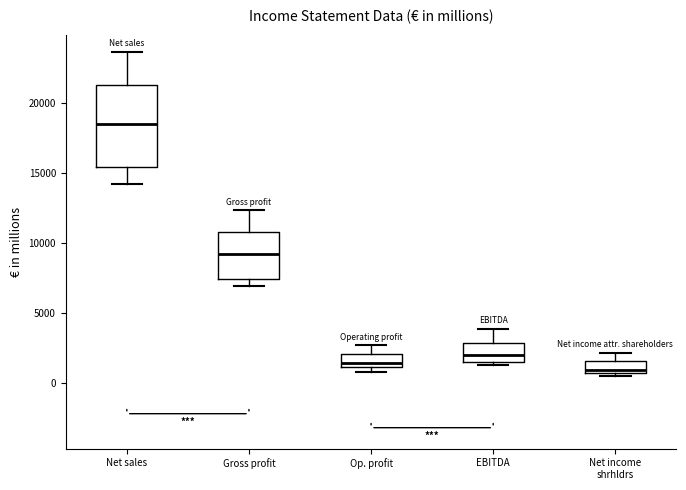

Reading left to right, transcribe this box plot: for each box, give where its median line is, the range the box spans, and where its two whiskers end, as read against the y-axis. The values are not printed on the chart, so give them approximately, as read against the axis.

Net sales: median 18500, box 15500 to 21000, whiskers 14000 to 23500
Gross profit: median 9000, box 7500 to 10500, whiskers 7000 to 12500
Op. profit: median 1500, box 1000 to 2000, whiskers 500 to 2500
EBITDA: median 2000, box 1500 to 3000, whiskers 1500 (just below the box's lower edge) to 4000
Net income shrhldrs: median 1000, box 500 to 1500, whiskers 500 (just below the box's lower edge) to 2000